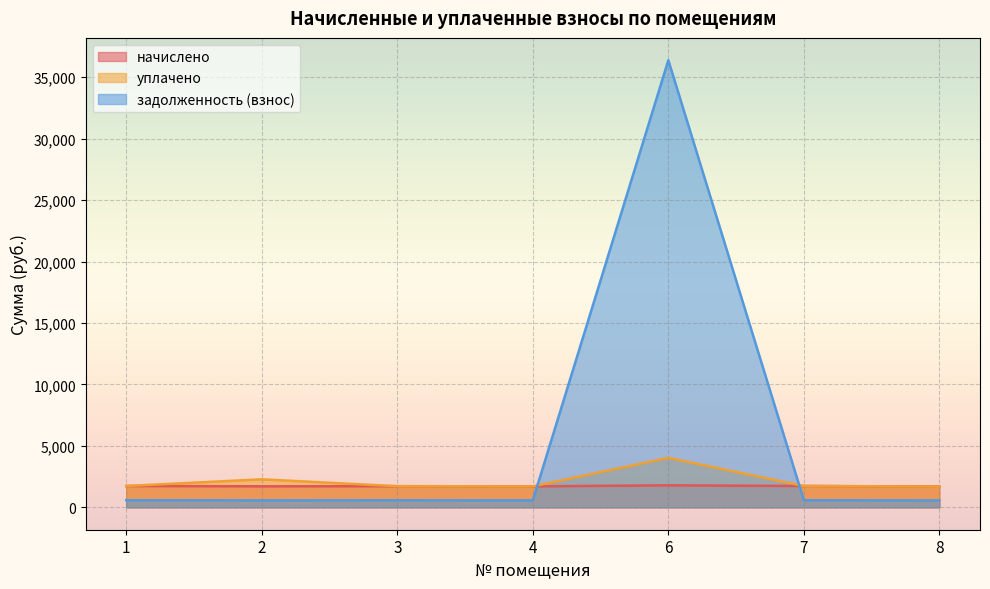

Reading right to left, list all the values displayed in this chart.

начислено: 1693.7	1737.7	1792.7	1708.3	1723.0	1712.0	1737.7
уплачено: 1693.7	1737.7	4026.8	1708.3	1723.0	2282.7	1737.7
задолженность (взнос): 564.6	579.2	36378.3	569.5	574.3	570.7	579.2